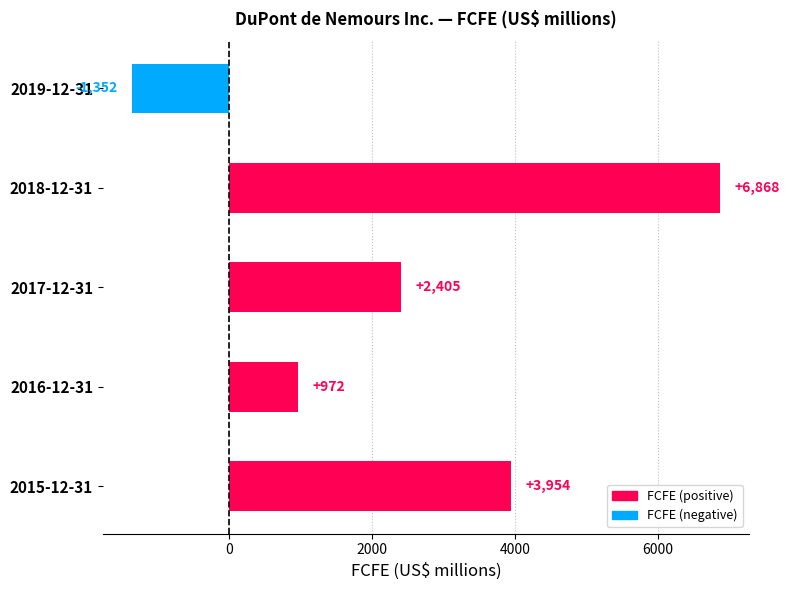

What is the difference between the maximum and second lowest values?

5896